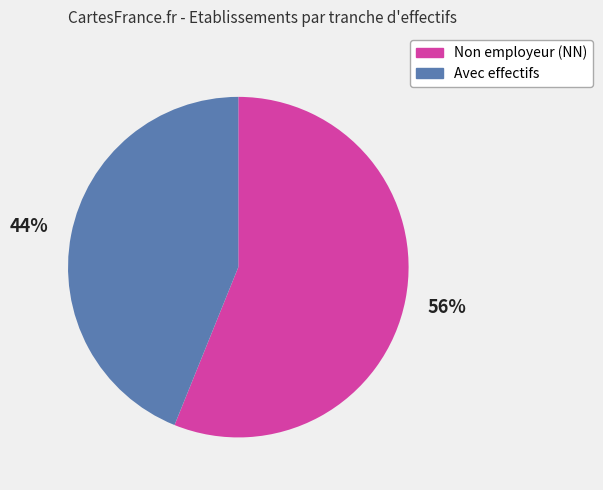

To the nearest percent, what is the difference between the Non employeur (NN) and Avec effectifs slice percentages?

12%